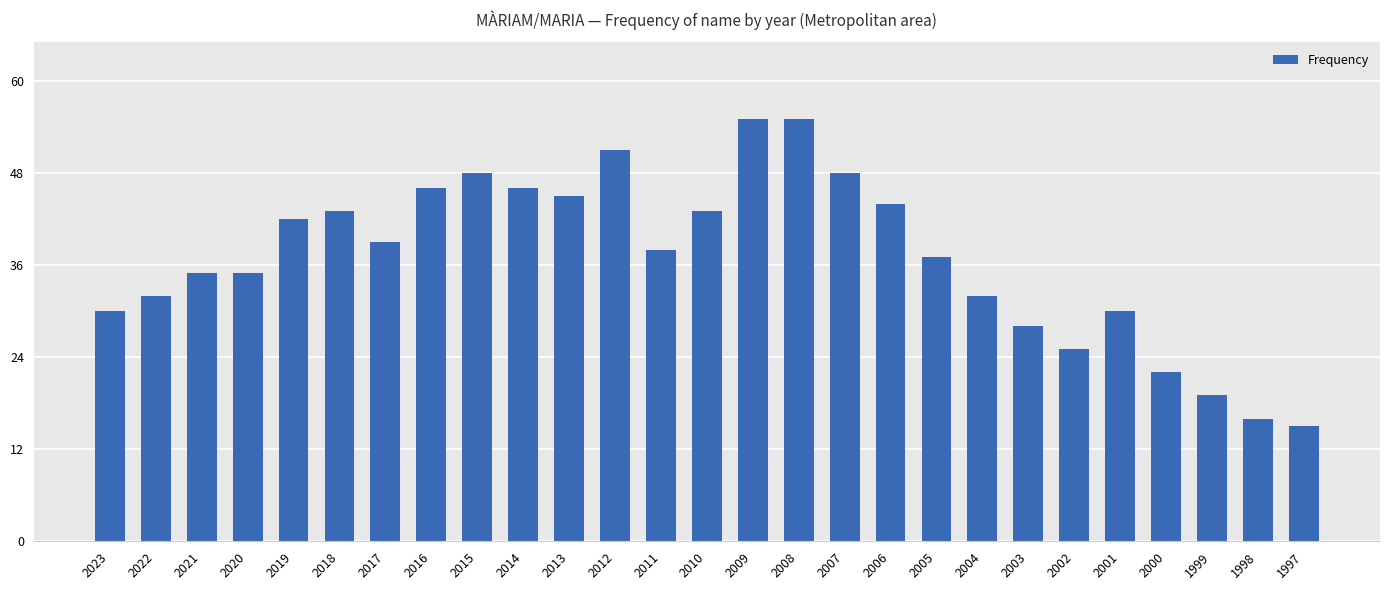

Which label corresponds to the smallest value in the chart?

1997